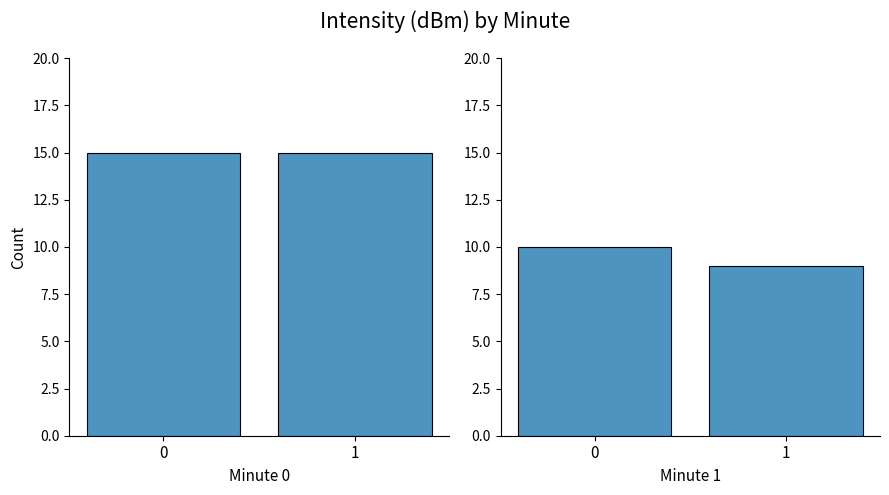

Reading left to right, extract all data points from this chart.

Minute 0: 15	15
Minute 1: 10	9